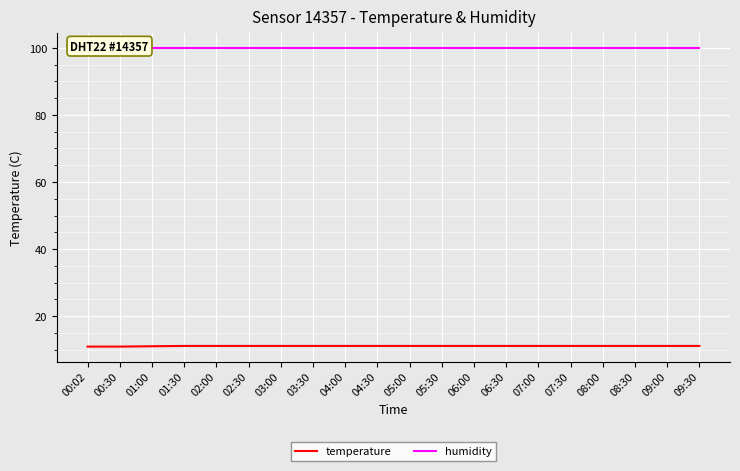

At which label does temperature reach its peak?

01:30